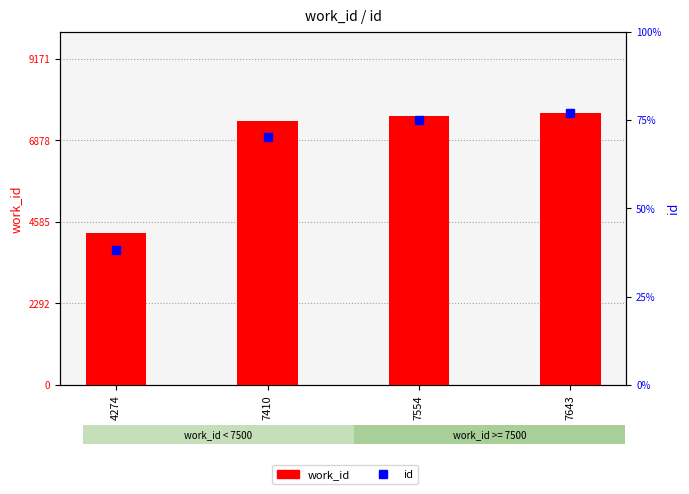

Rank the categories by work_id value from lowest to highest.

4274, 7410, 7554, 7643